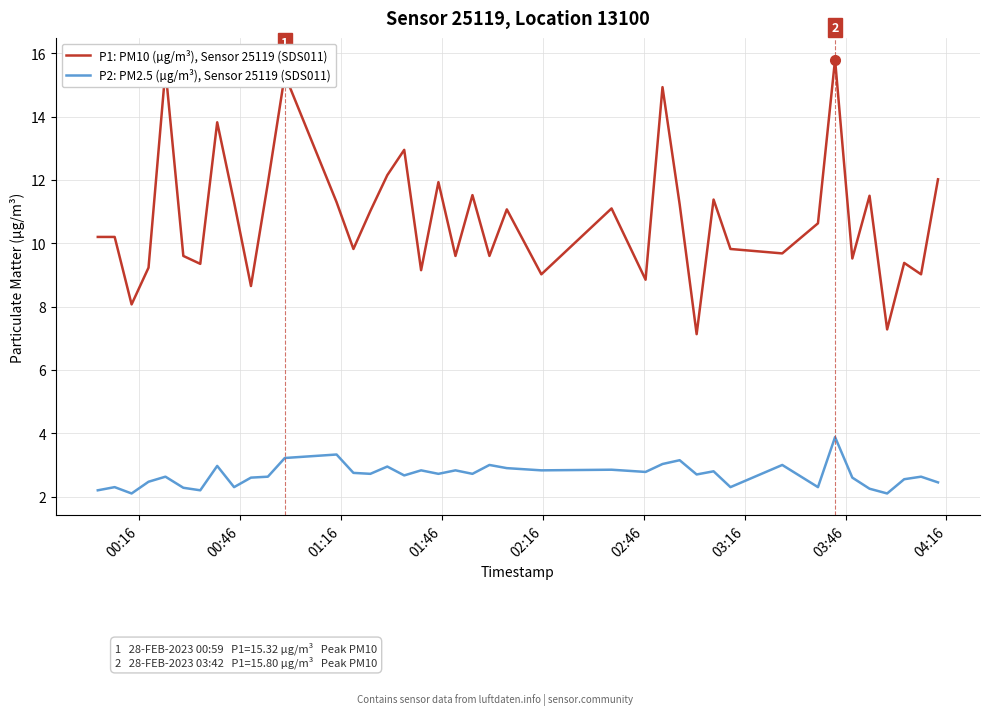

Which series has the widest spread of values?

P1: PM10 (µg/m³), Sensor 25119 (SDS011)